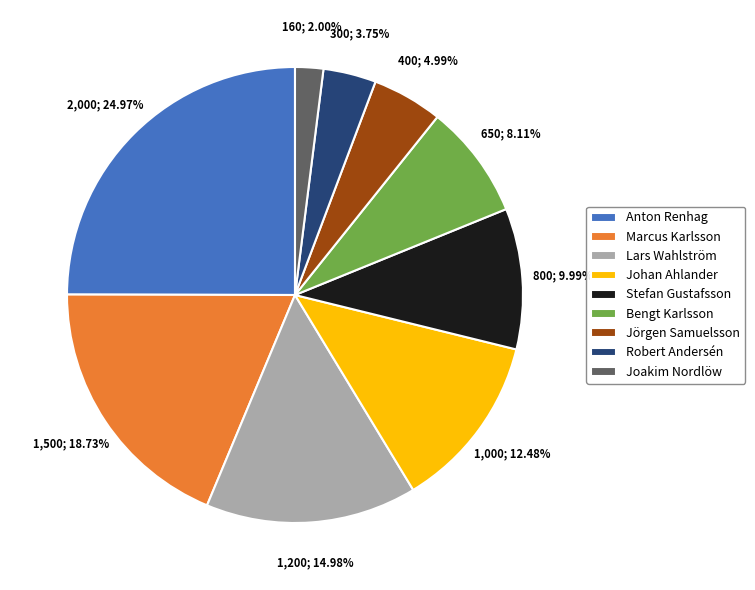

Combined, what portion of the pie is Lars Wahlström and Johan Ahlander?

27.5%